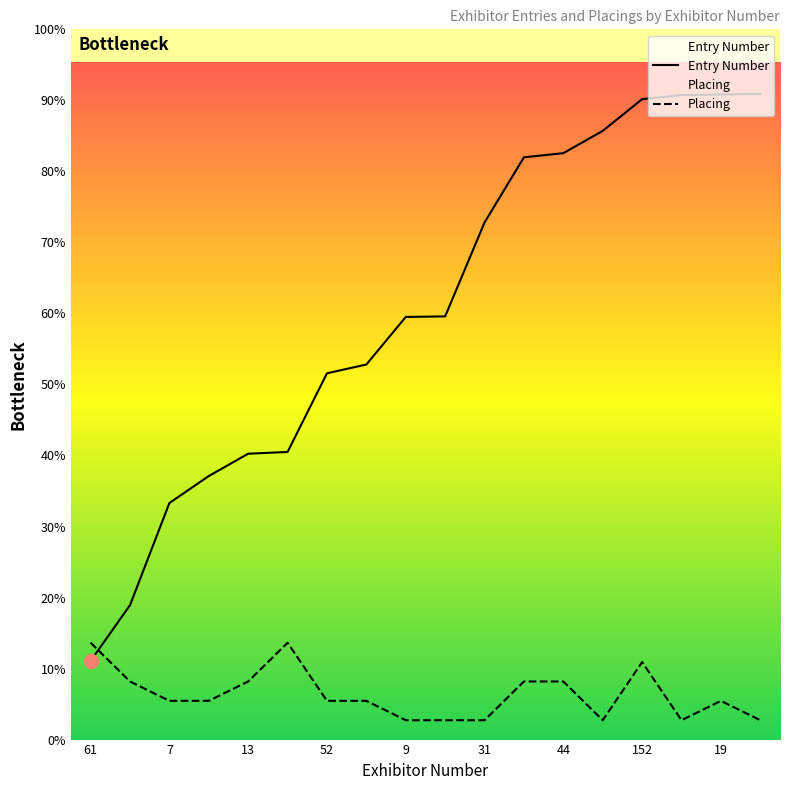

Reading left to right, extract all data points from this chart.

Entry Number: 134	229	403	449	487	490	624	639	720	721	881	992	999	1037	1091	1098	1099	1100
Placing: 165	99	66	66	99	165	66	66	33	33	33	99	99	33	132	33	66	33